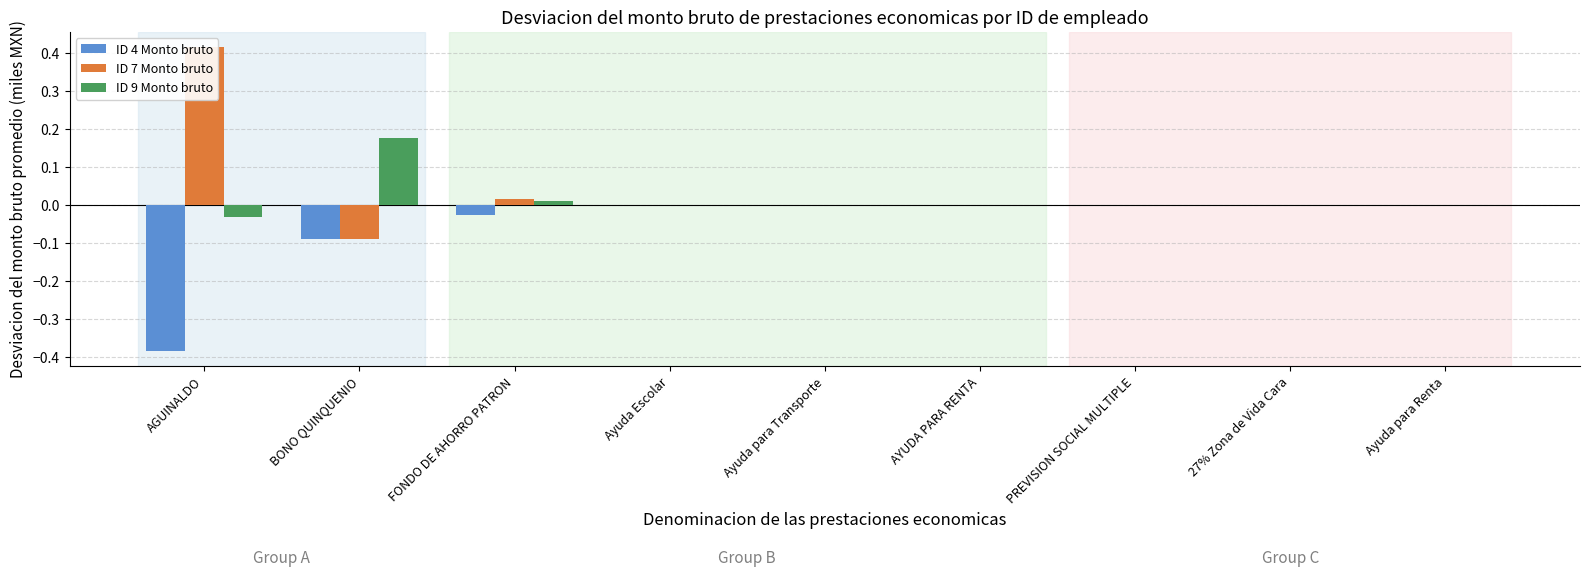

What is the minimum value for ID 7 Monto bruto?

-0.1